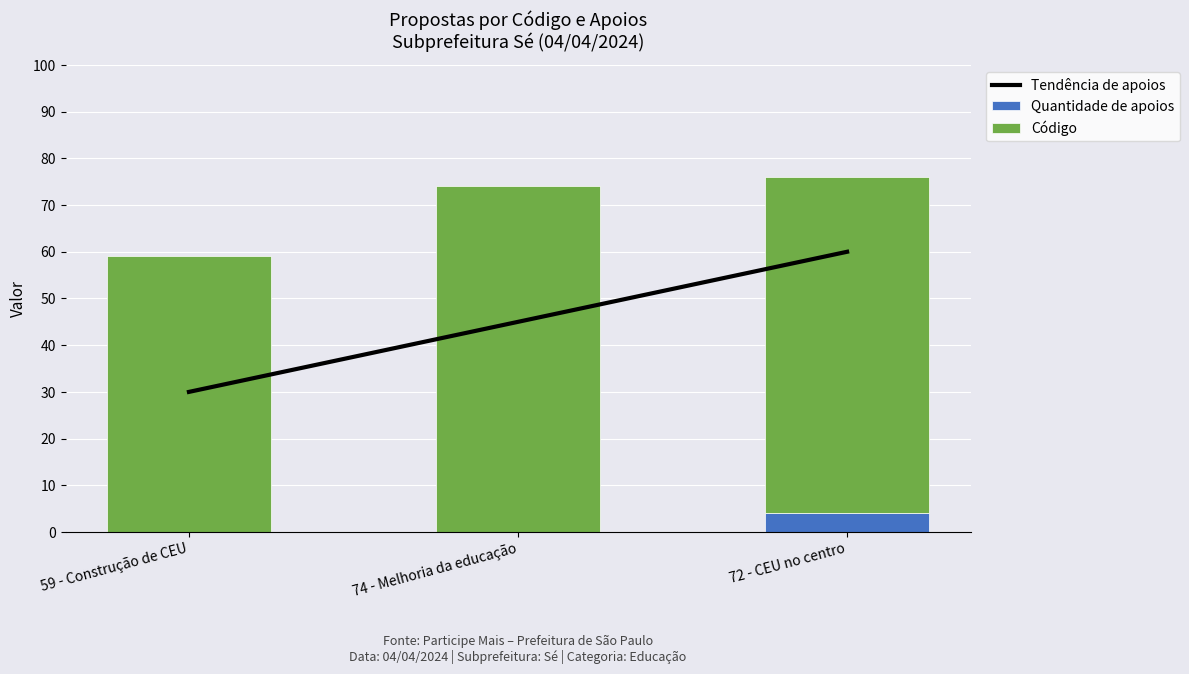

Count the Código values in the range 59 to 74.

3